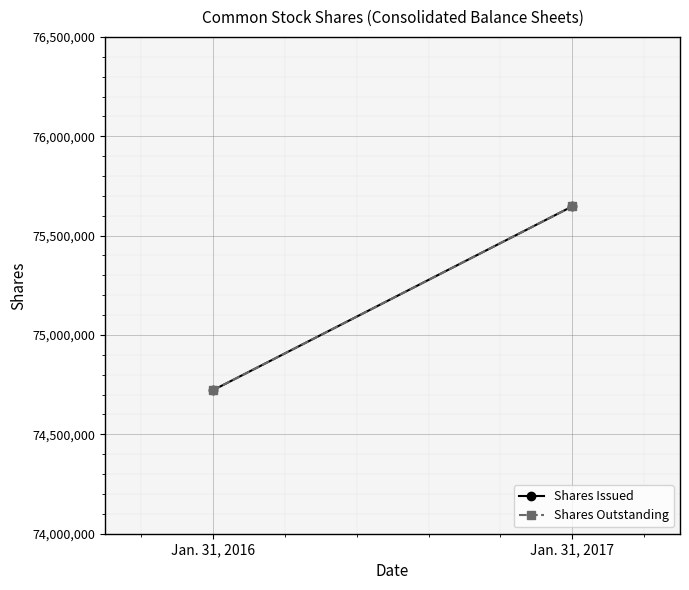

What is the maximum value for Shares Issued?

75647114